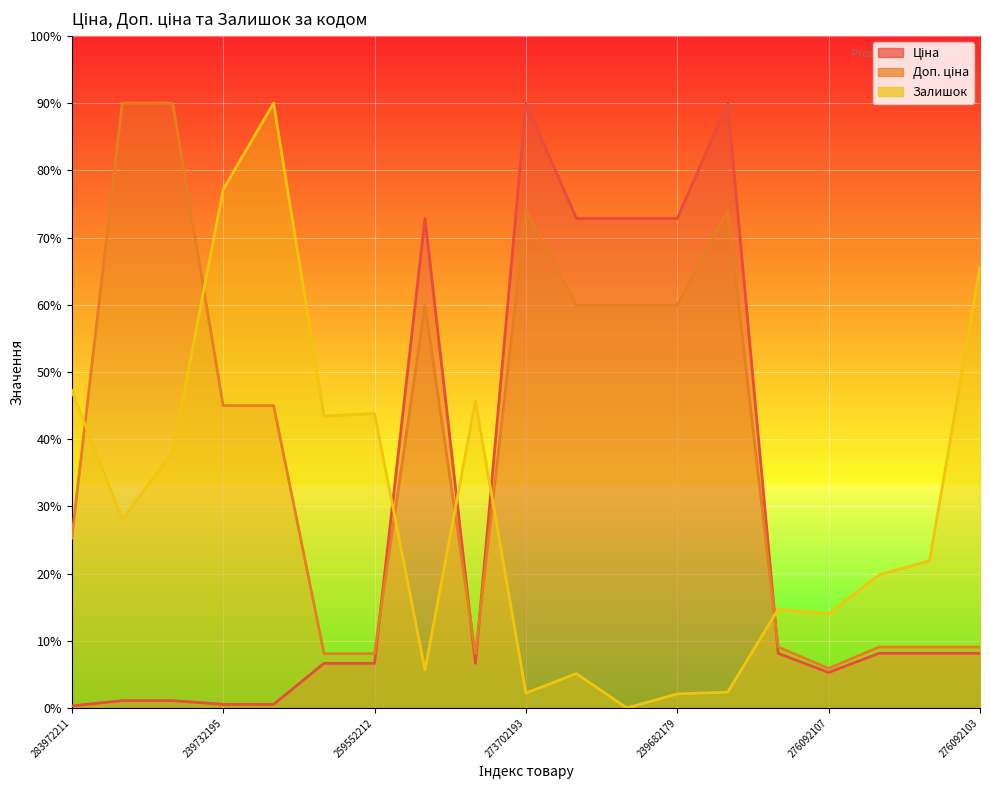

What is the difference between the maximum and minimum values in the Доп. ціна series?

84.1